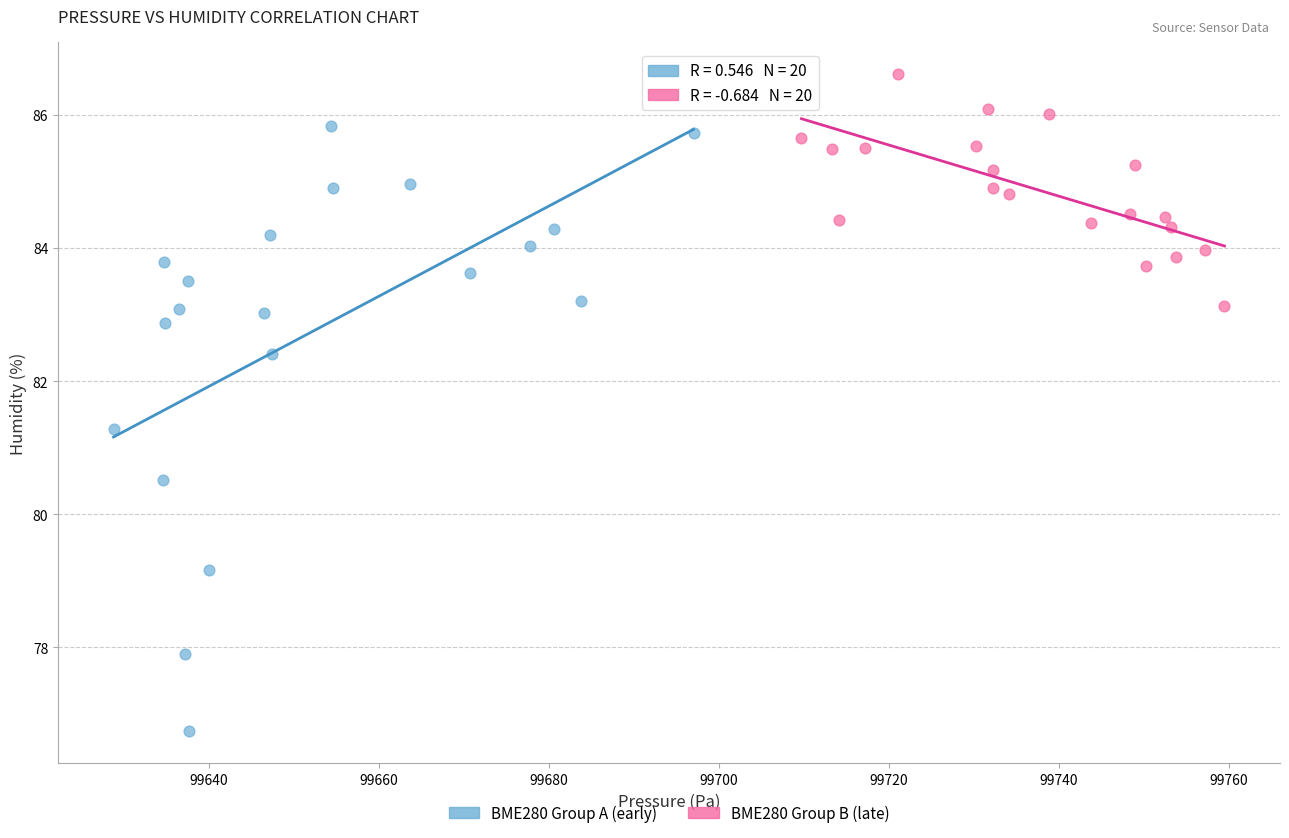

Which series reaches the minimum Y coordinate?

BME280 Group A (early)